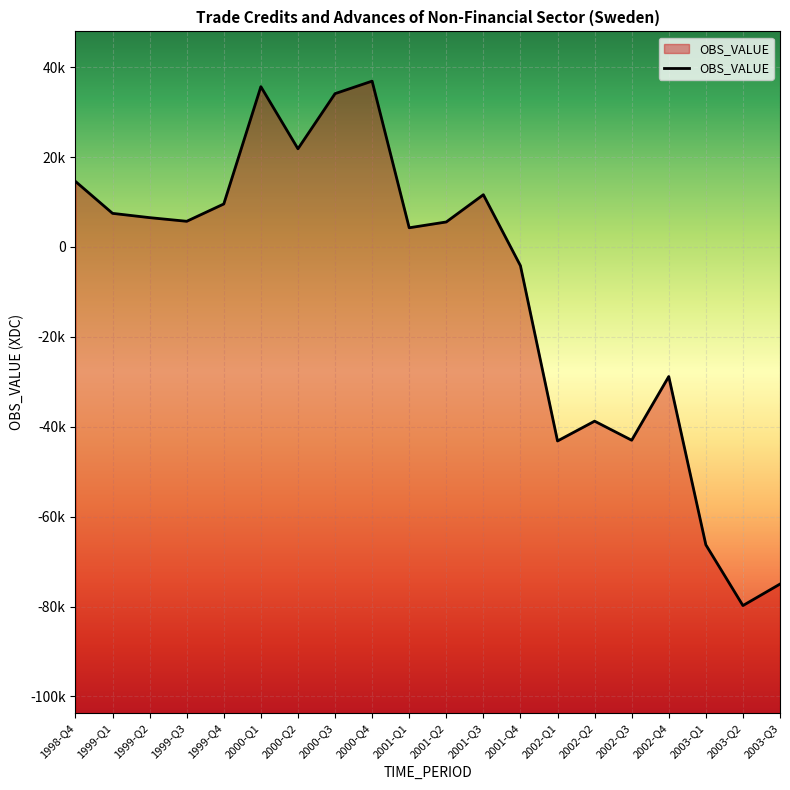

The chart shows a value of 59157 at 2000-Q1. True or false?

False